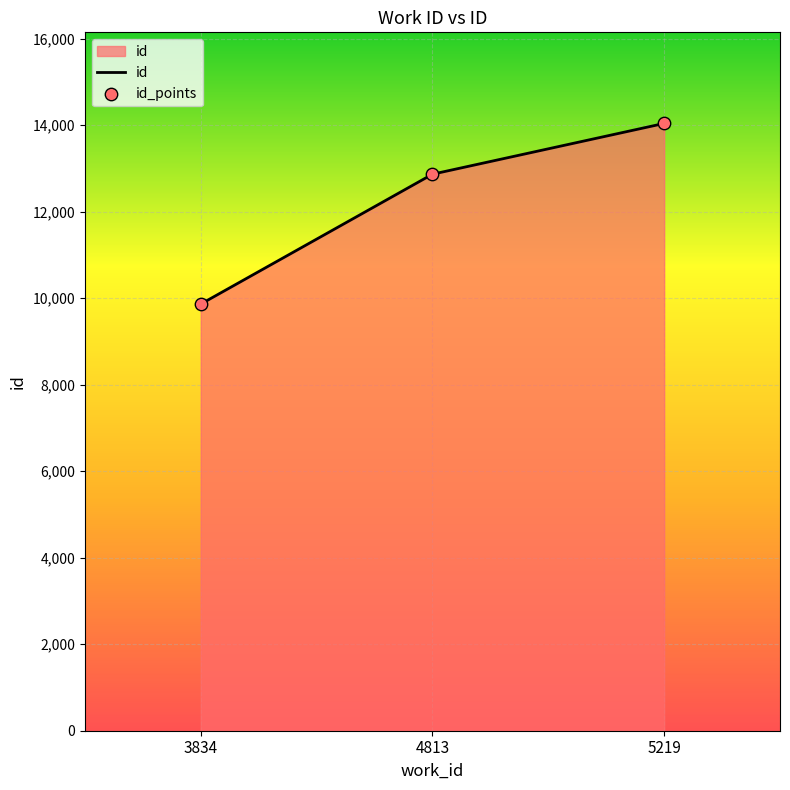

What is the approximate value at 3834?

9865